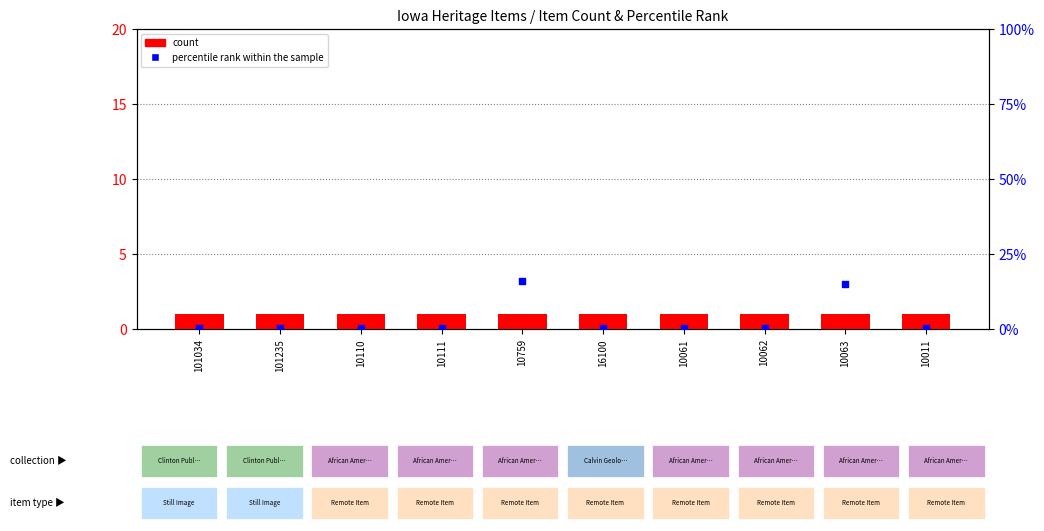

Is the value of percentile rank within the sample at 101034 greater than the value of count at 16100?

No